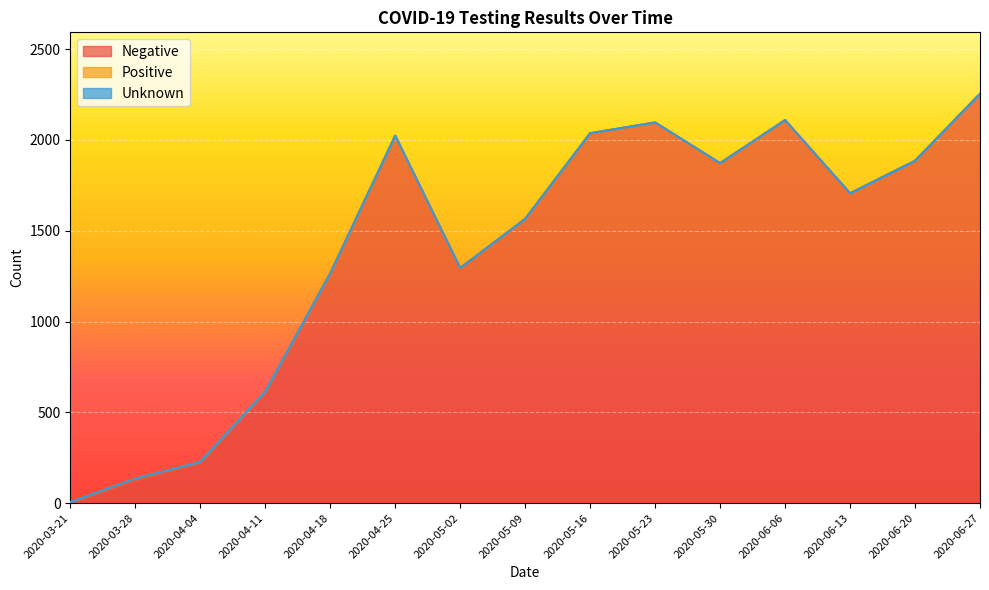

Does the chart display data point markers on the line(s)?

No